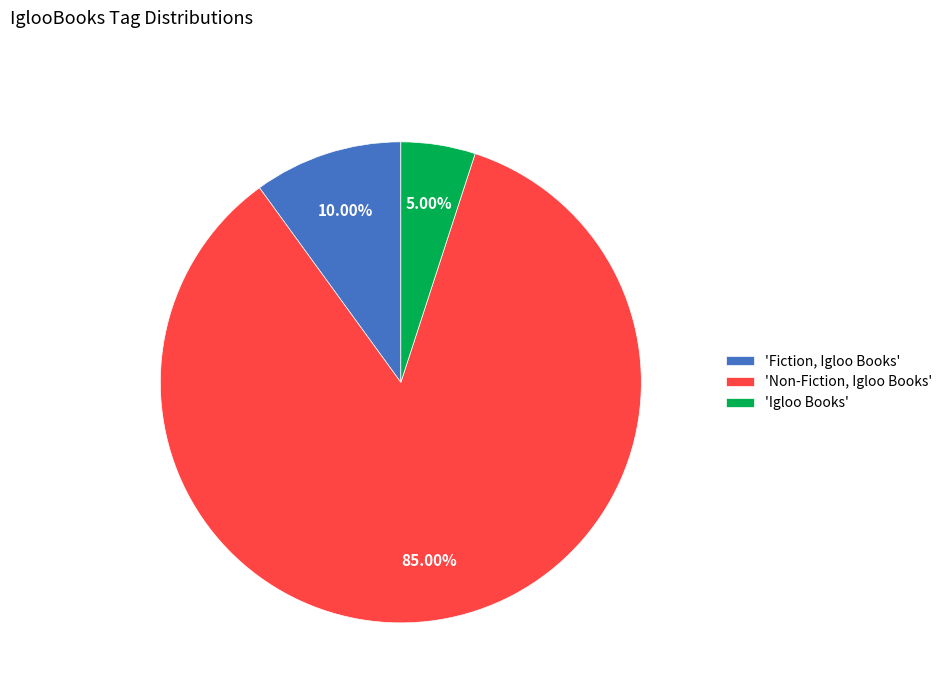

Do 'Non-Fiction, Igloo Books' and 'Igloo Books' together represent more than half of the pie?

Yes